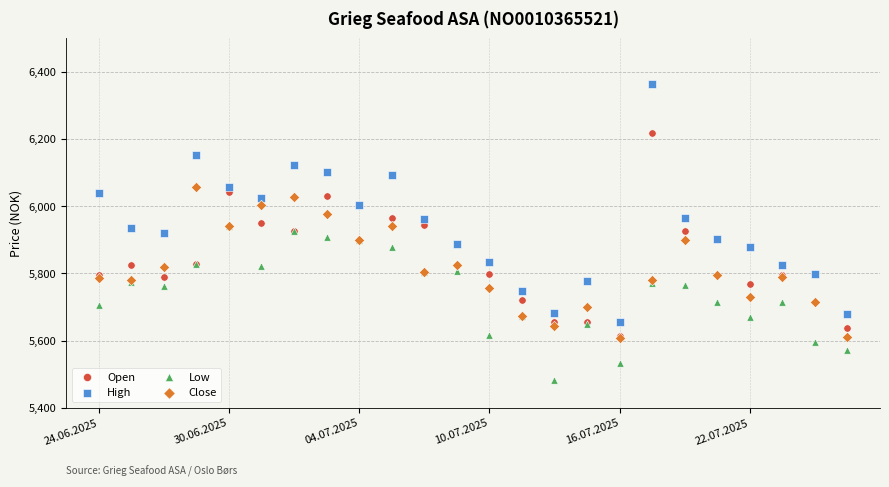

Which series has the largest Y range (max minus min)?

High